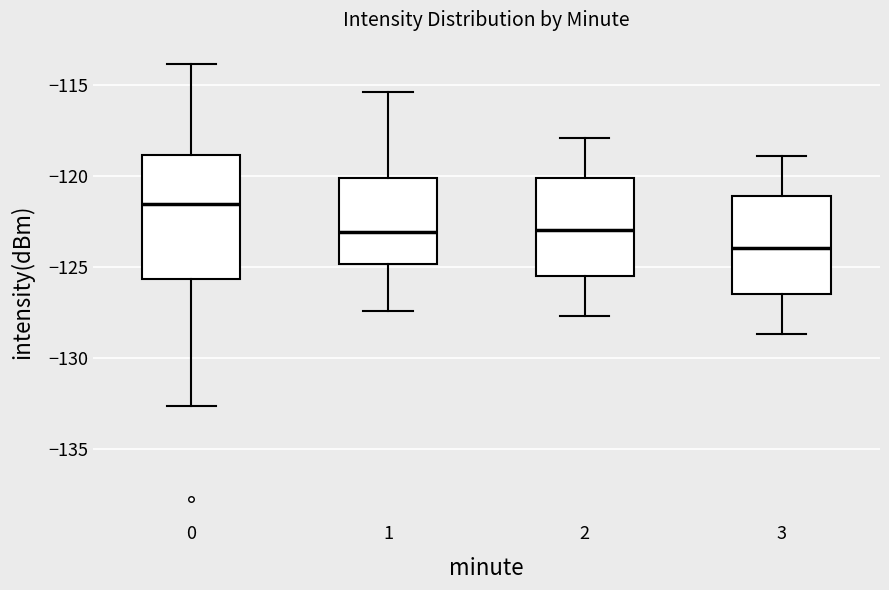

Which box is the tallest, from its lower edge to its upper edge?

0